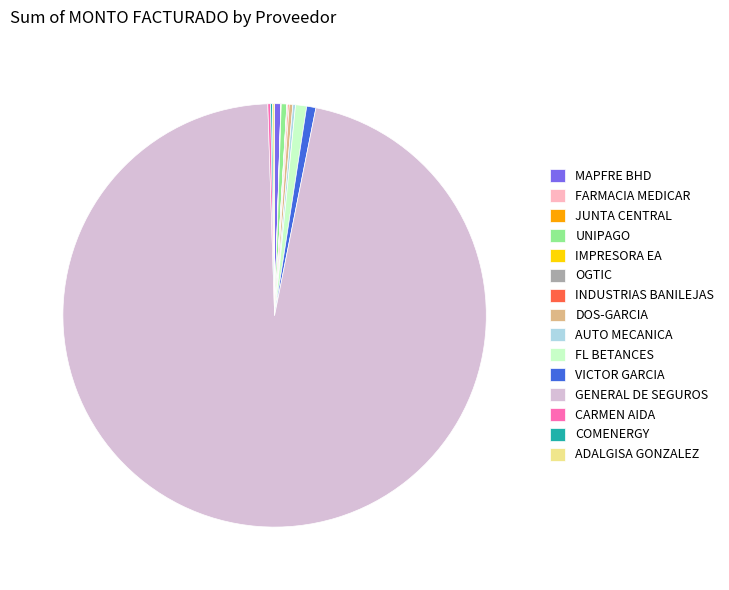

Which slice represents more than half of the pie?

GENERAL DE SEGUROS